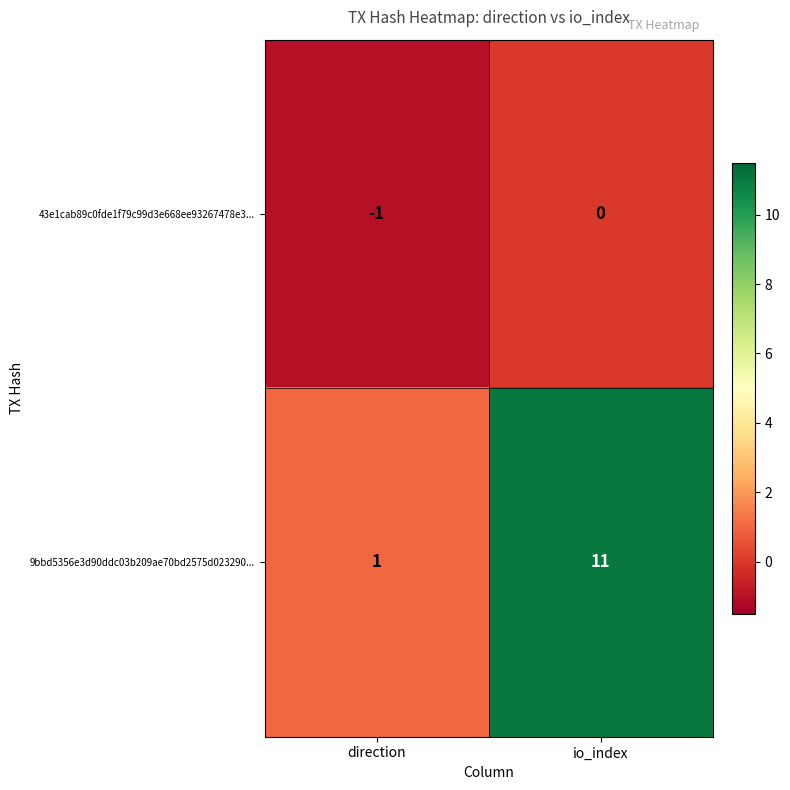

What is the total value across all series at io_index?

11